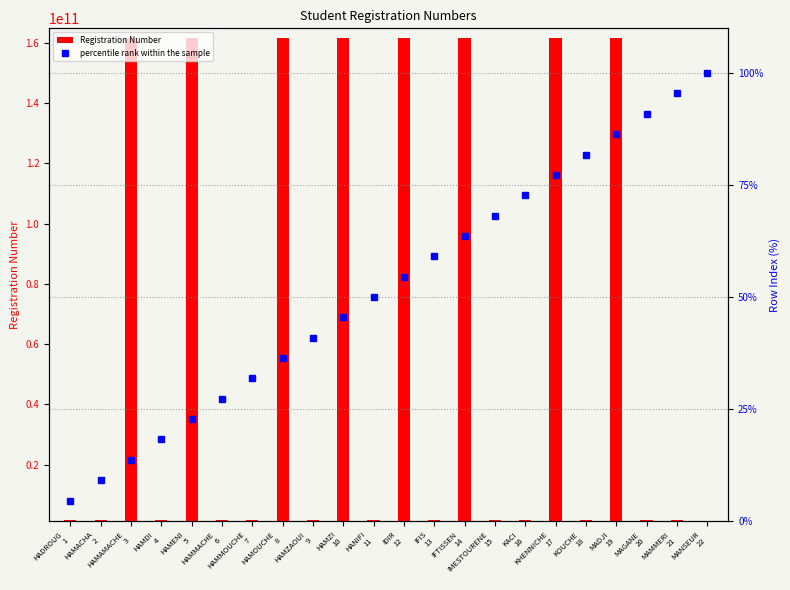

Reading left to right, list all the values displayed in this chart.

Registration Number: 1433005067.0	1533018118.0	161633008498.0	1433006697.0	161633010232.0	1533006071.0	1533007459.0	161633014553.0	1533008205.0	161635071023.0	1531032058.0	161633009166.0	1433015138.0	161633011573.0	1533004659.0	1533019646.0	161633011092.0	1533013053.0	161633011614.0	1533013356.0	1533006004.0	1333014524.0
percentile rank within the sample: 4.5	9.1	13.6	18.2	22.7	27.3	31.8	36.4	40.9	45.5	50.0	54.5	59.1	63.6	68.2	72.7	77.3	81.8	86.4	90.9	95.5	100.0